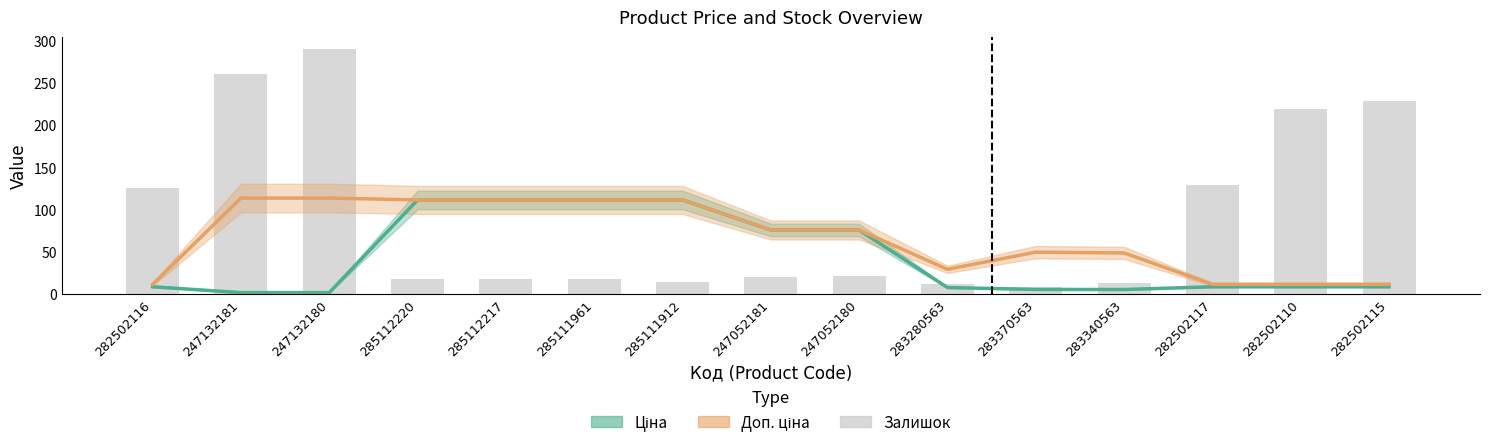

How many data points does each series have?

15